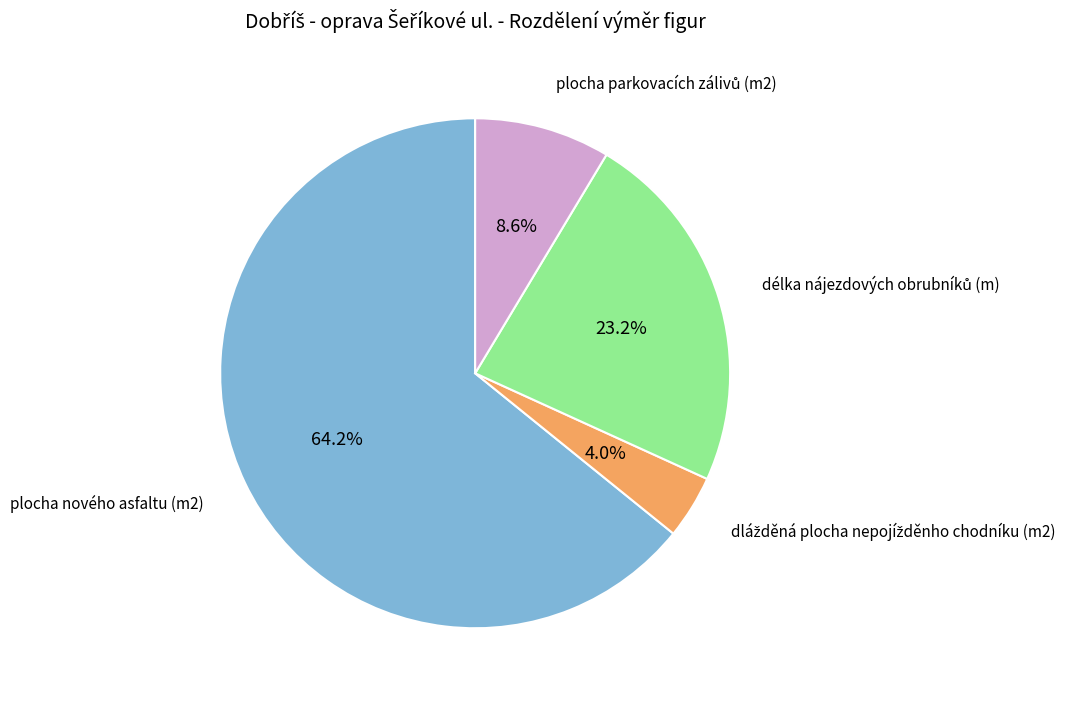

Does any single category account for the majority?

Yes